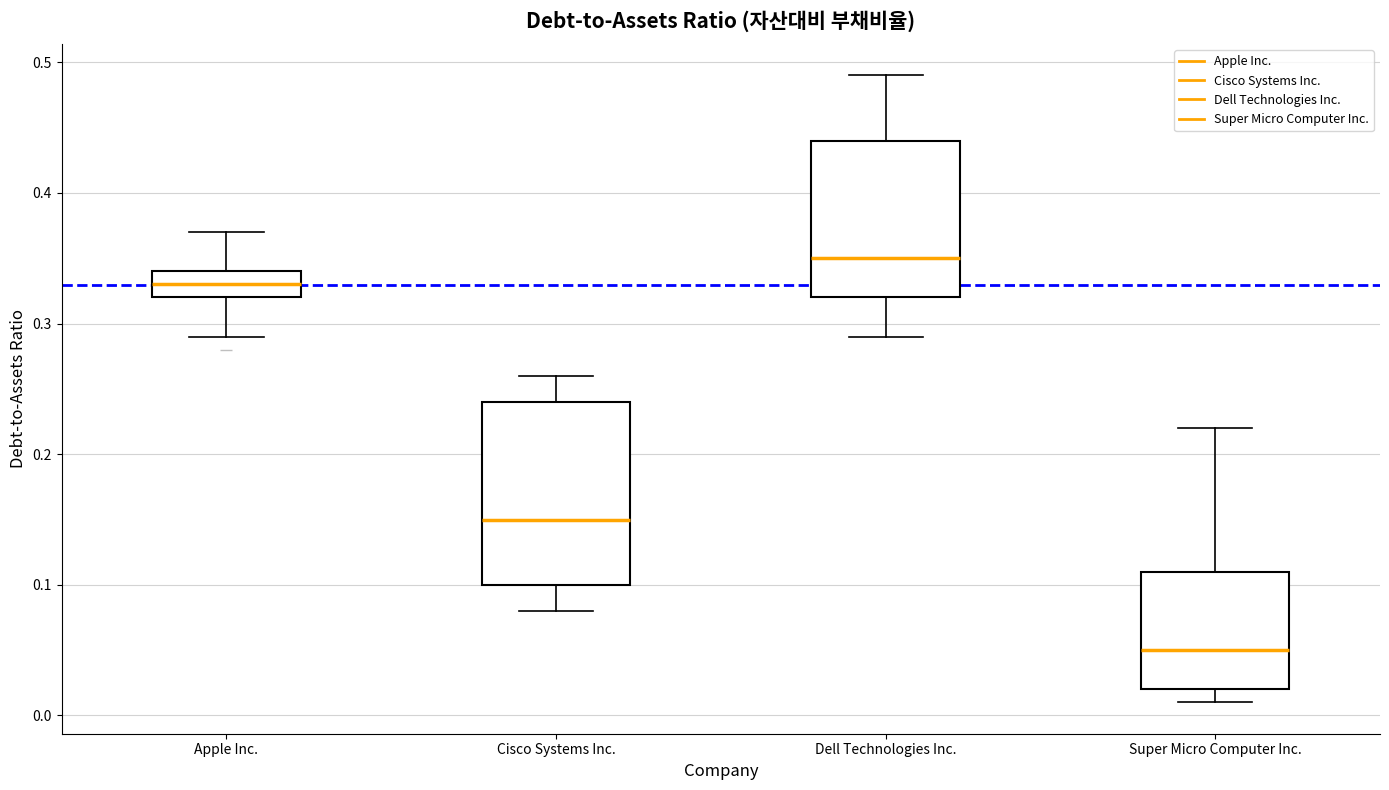

Which box's median line is the lowest?

Super Micro Computer Inc.